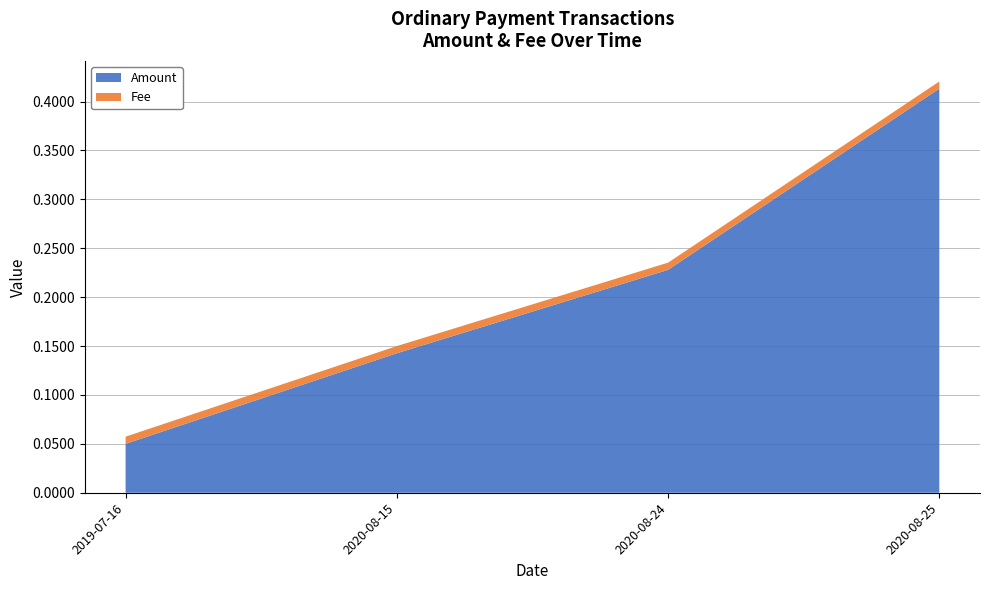

List the labels in order of Amount value, largest first.

2020-08-25, 2020-08-24, 2020-08-15, 2019-07-16